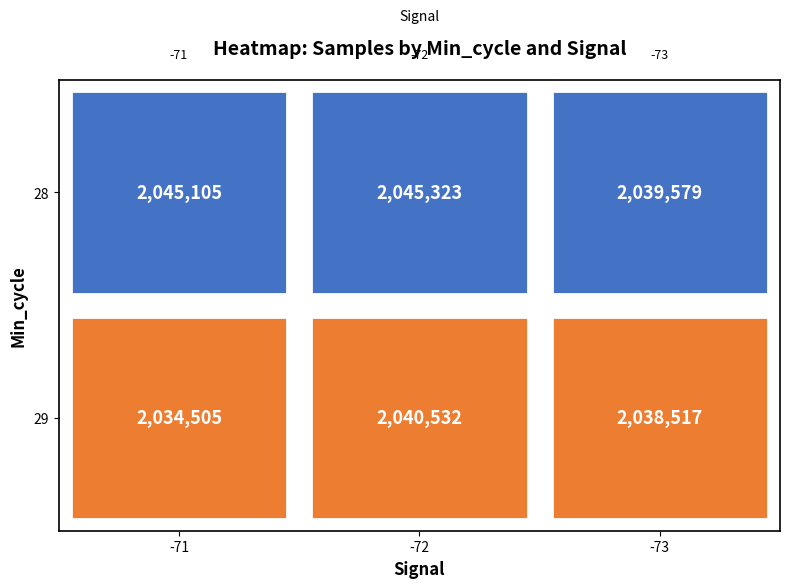

The value of 29 at 2 is -40. True or false?

False